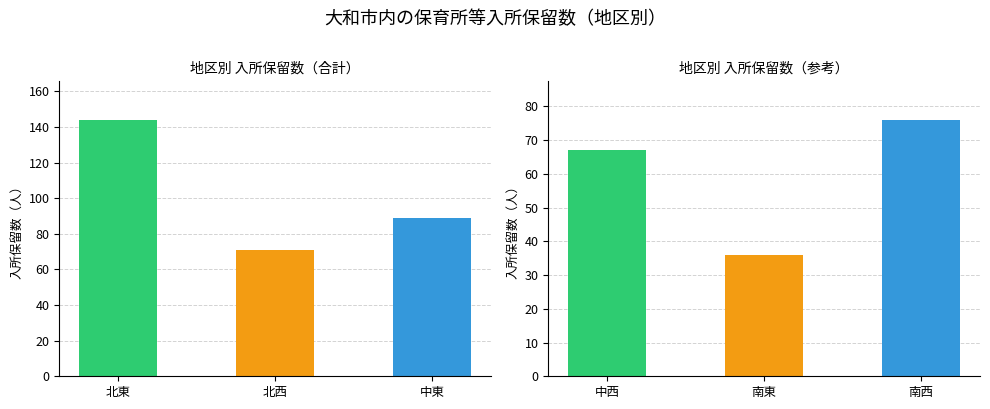

What is the change in value from 中西 to 南東?

-31